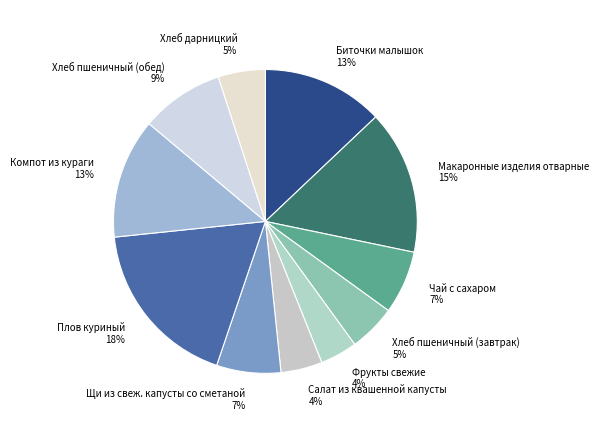

Is the sum of Макаронные изделия отварные 15% and Салат из квашенной капусты 4% greater than half?

No